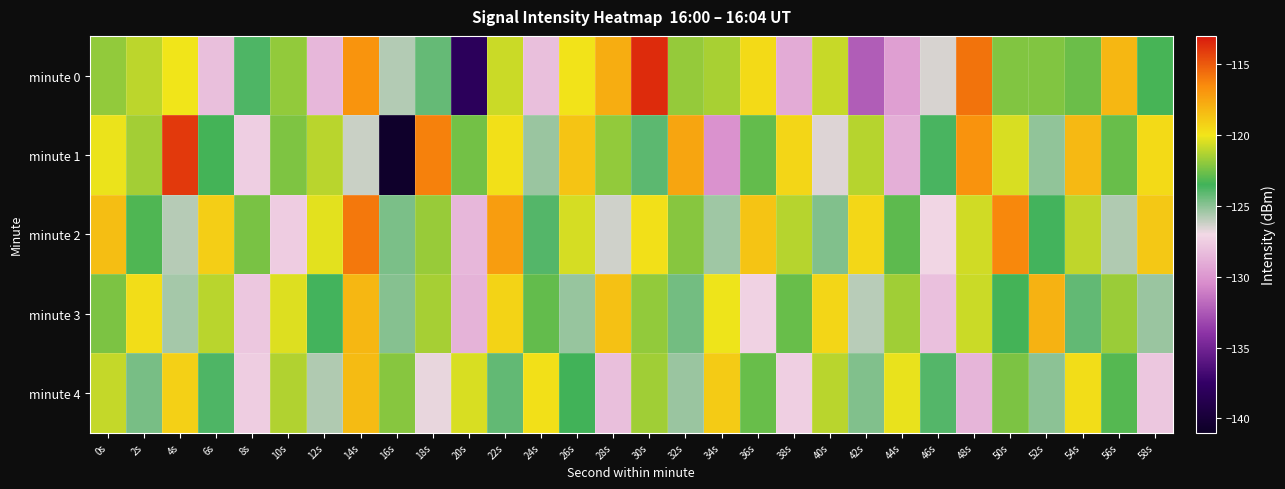

Reading left to right, transcribe all the data shown in this chart.

minute 0: 0s=-121.9	2s=-121.1	4s=-120.0	6s=-128.2	8s=-123.8	10s=-121.9	12s=-128.5	14s=-116.9	16s=-125.8	18s=-124.2	20s=-138.1	22s=-120.8	24s=-128.2	26s=-119.9	28s=-117.9	30s=-113.6	32s=-121.8	34s=-121.5	36s=-119.6	38s=-129.0	40s=-120.8	42s=-132.4	44s=-129.6	46s=-126.5	48s=-115.8	50s=-122.2	52s=-122.2	54s=-122.7	56s=-118.2	58s=-123.4
minute 1: 0s=-120.1	2s=-121.6	4s=-114.0	6s=-123.4	8s=-127.5	10s=-122.2	12s=-121.1	14s=-126.2	16s=-140.7	18s=-116.2	20s=-122.5	22s=-119.8	24s=-125.3	26s=-118.7	28s=-121.9	30s=-124.1	32s=-117.5	34s=-130.2	36s=-122.8	38s=-119.4	40s=-126.6	42s=-121.2	44s=-128.9	46s=-123.7	48s=-116.8	50s=-120.5	52s=-125.1	54s=-118.3	56s=-122.7	58s=-119.6
minute 2: 0s=-118.5	2s=-123.2	4s=-125.8	6s=-119.1	8s=-122.4	10s=-127.6	12s=-120.3	14s=-115.9	16s=-124.7	18s=-121.8	20s=-128.5	22s=-117.2	24s=-123.9	26s=-120.6	28s=-126.3	30s=-119.8	32s=-122.1	34s=-125.4	36s=-118.7	38s=-121.2	40s=-124.8	42s=-119.5	44s=-122.9	46s=-127.1	48s=-120.7	50s=-116.4	52s=-123.6	54s=-121.0	56s=-125.7	58s=-118.9
minute 3: 0s=-122.3	2s=-119.7	4s=-125.5	6s=-121.1	8s=-127.8	10s=-120.4	12s=-123.6	14s=-118.2	16s=-124.9	18s=-121.5	20s=-128.7	22s=-119.3	24s=-122.8	26s=-125.2	28s=-118.6	30s=-121.9	32s=-124.5	34s=-120.1	36s=-127.3	38s=-122.7	40s=-119.4	42s=-125.9	44s=-121.6	46s=-128.1	48s=-120.8	50s=-123.4	52s=-118.0	54s=-124.2	56s=-121.7	58s=-125.3
minute 4: 0s=-120.9	2s=-124.6	4s=-119.2	6s=-123.8	8s=-127.5	10s=-121.3	12s=-125.7	14s=-118.4	16s=-122.1	18s=-126.8	20s=-120.5	22s=-124.2	24s=-119.8	26s=-123.5	28s=-128.2	30s=-121.6	32s=-125.3	34s=-119.0	36s=-122.7	38s=-127.4	40s=-121.1	42s=-124.8	44s=-120.2	46s=-123.9	48s=-128.6	50s=-122.3	52s=-125.0	54s=-119.7	56s=-123.1	58s=-127.8